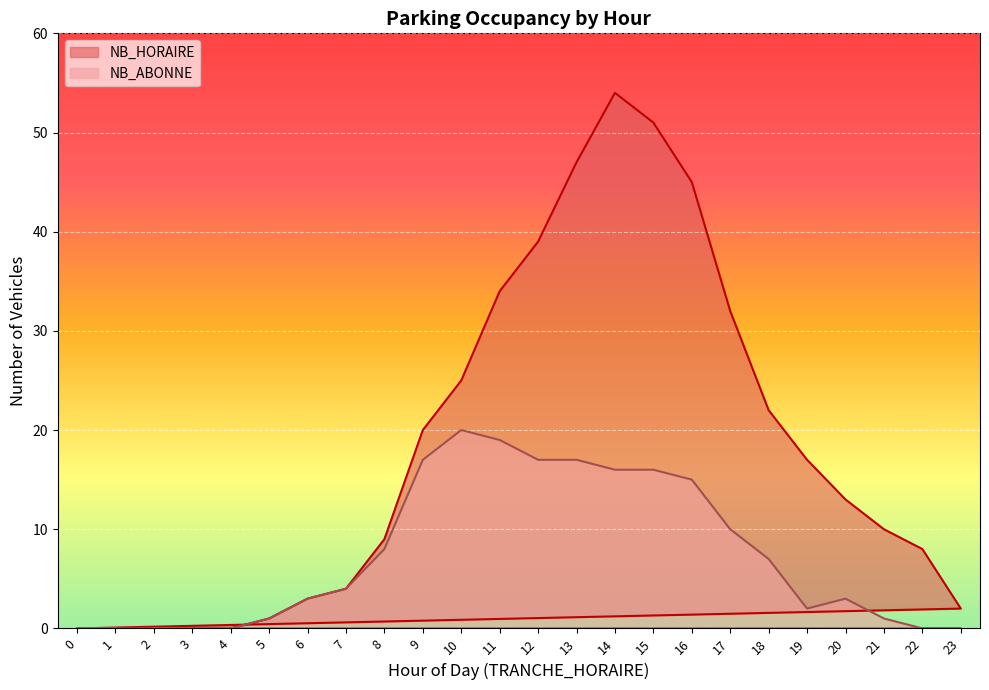

Which category has the lowest value in the NB_ABONNE series?

2